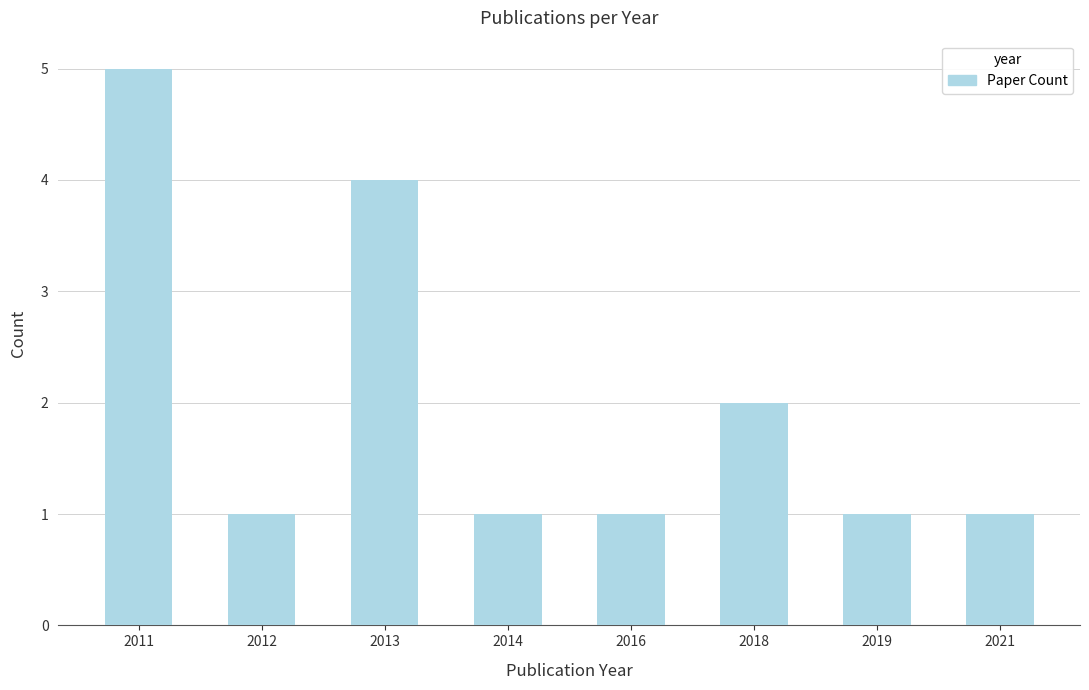

Is it true that the value at 2014 is 2?

False